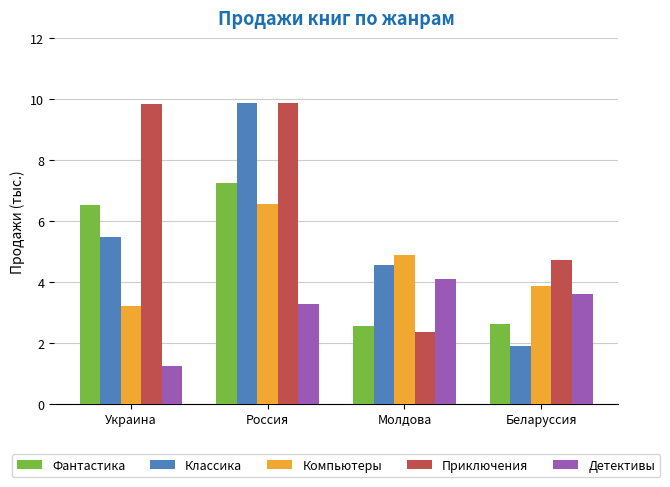

Does the chart contain stacked bars?

No